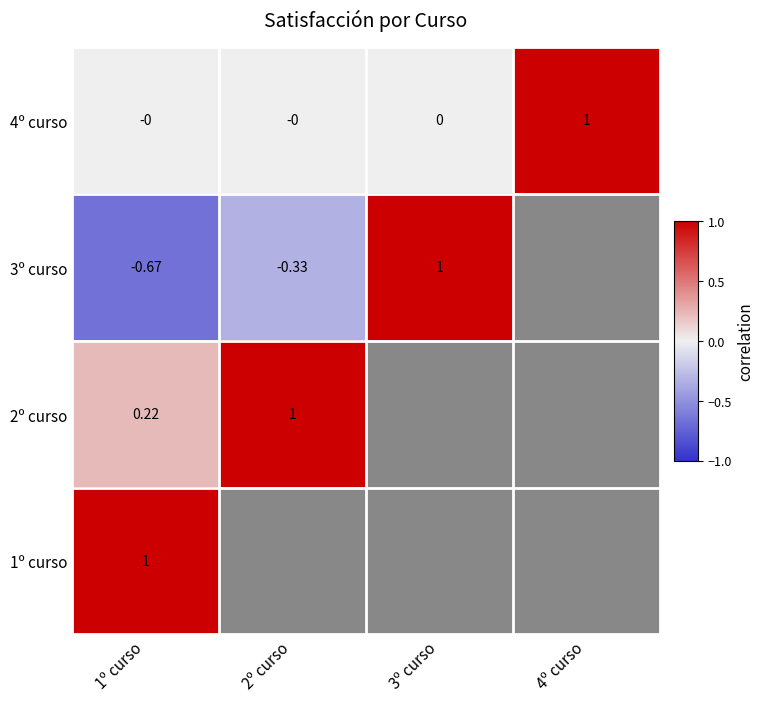

Read the 4º curso value at 4º curso.

1.0